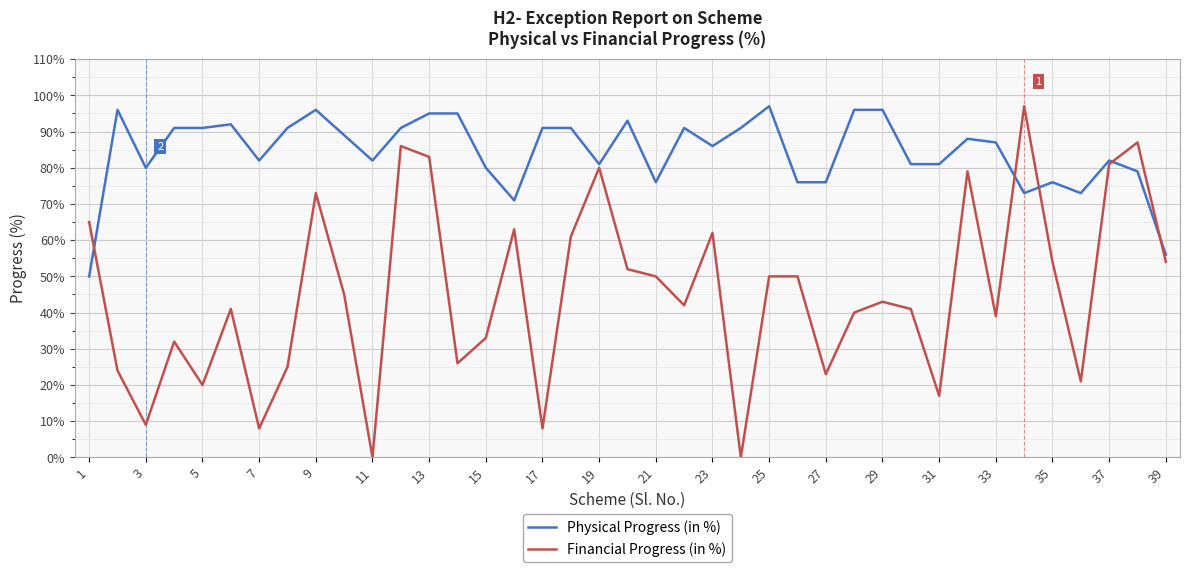

How many times do Physical Progress (in %) and Financial Progress (in %) cross each other?

5